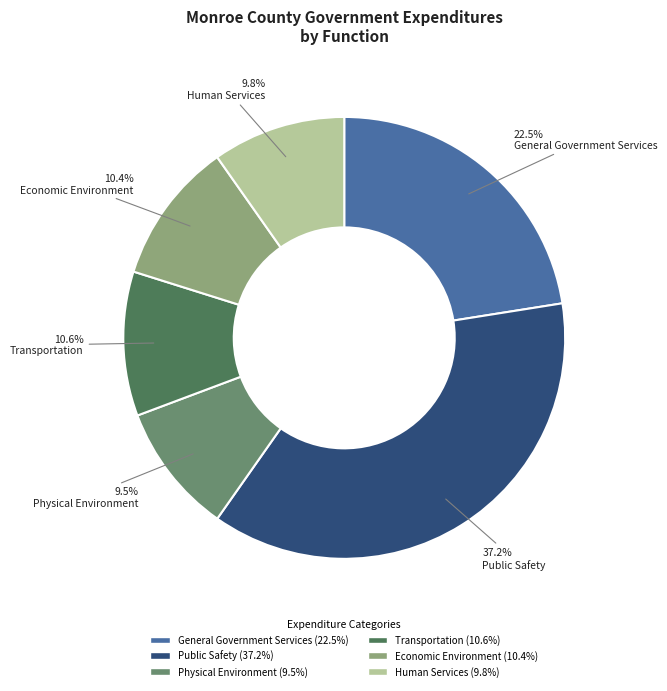

What is the ratio of the value at General Government Services to the value at Physical Environment?

2.4